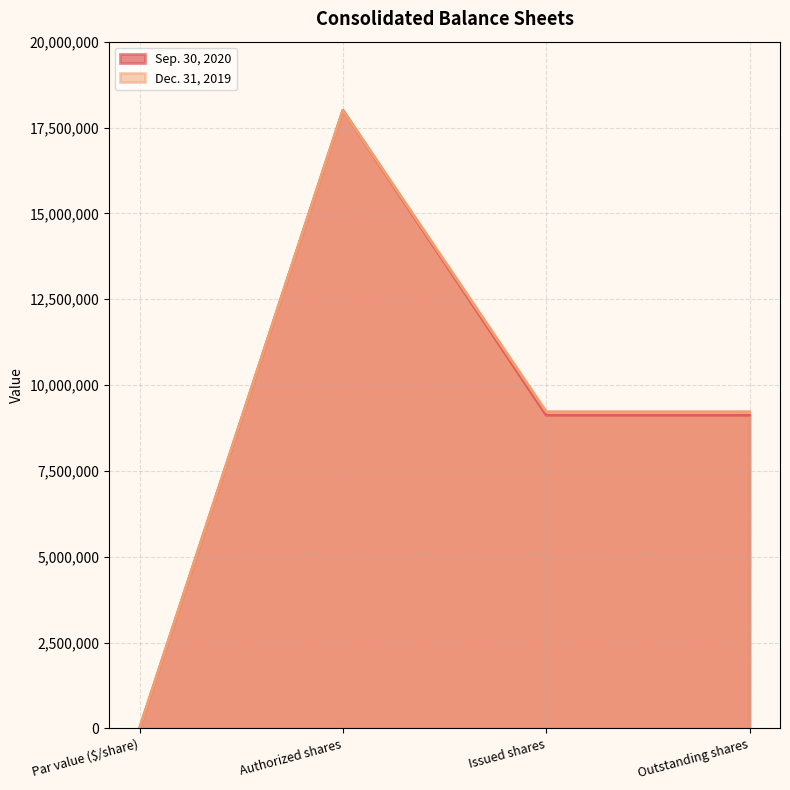

True or false: Sep. 30, 2020 and Dec. 31, 2019 cross at least once.

False